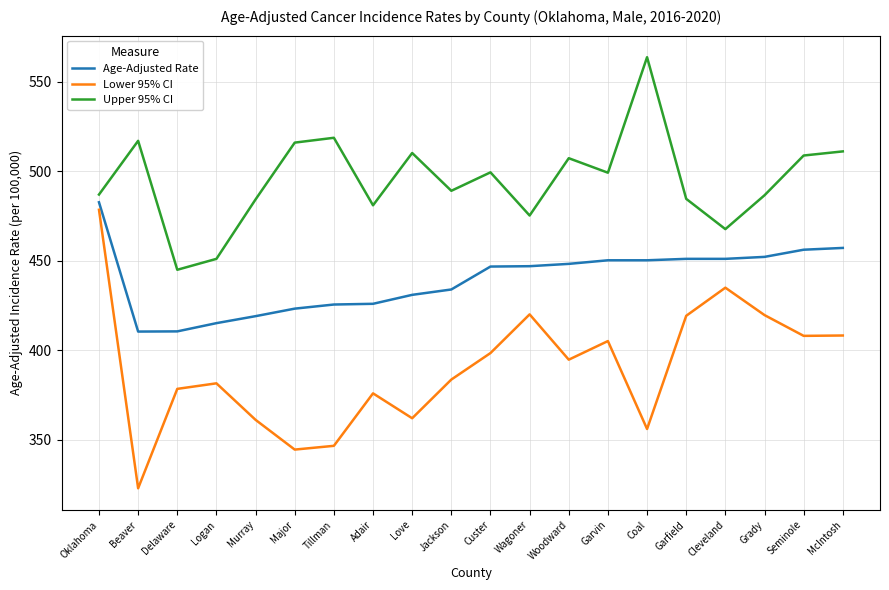

Rank the series by their average value, from highest to lowest.

Upper 95% CI, Age-Adjusted Rate, Lower 95% CI